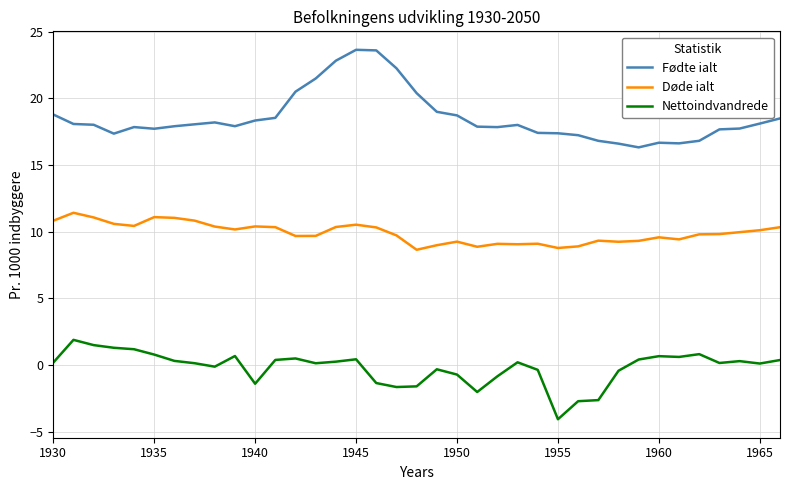

List the series in order of their overall mean, lowest first.

Nettoindvandrede, Døde ialt, Fødte ialt